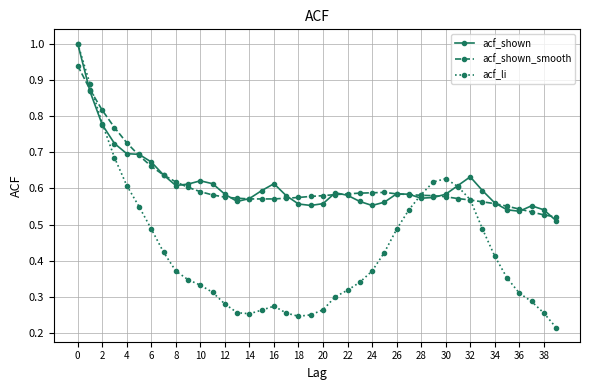

True or false: acf_li has more than 1 interior local peaks.

True